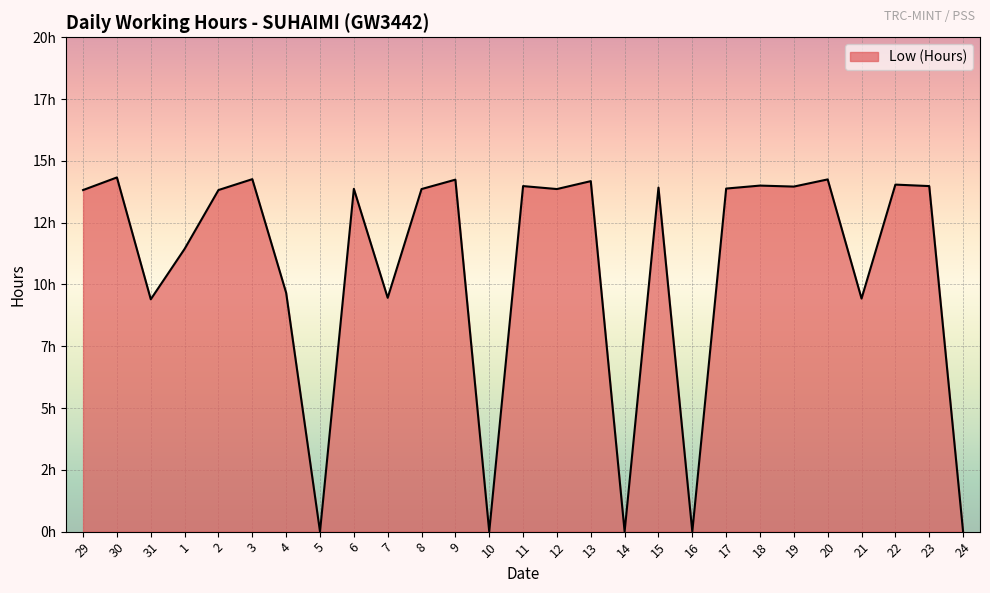

Does the chart display data point markers on the line(s)?

No